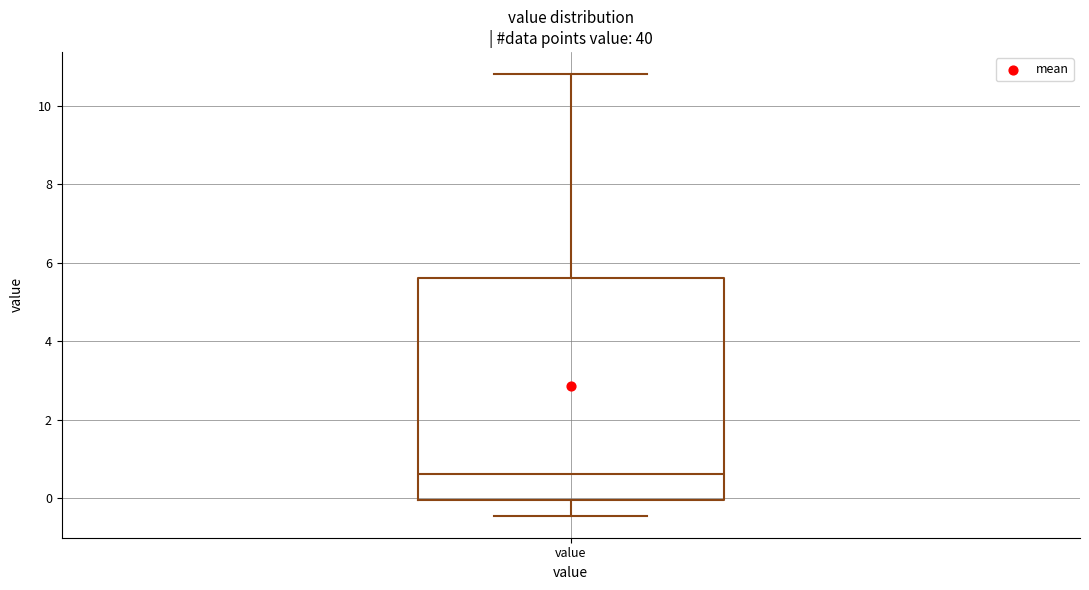

Read this box plot against the y-axis: the position of the median line, the range covered by the box, and the ends of both whiskers. The values are not printed on the chart, so give them approximately, as read against the axis.

median 0.6, box 0.0 to 5.6, whiskers -0.4 to 10.8